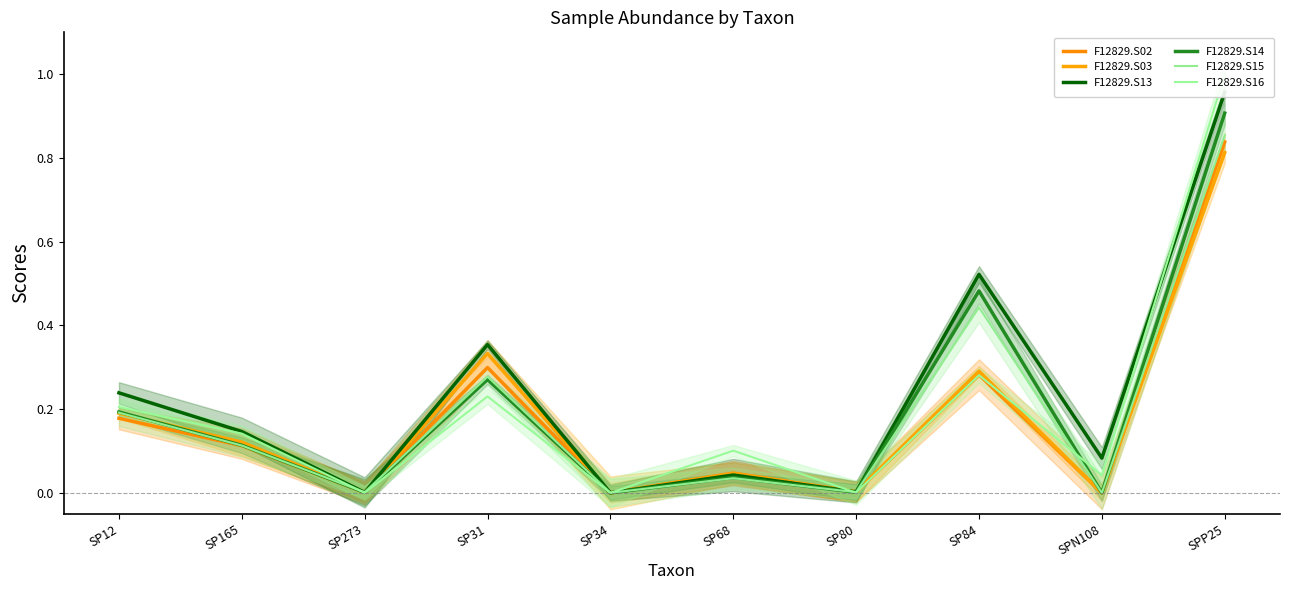

Where is F12829.S13 nearest to the value 0?

SP34